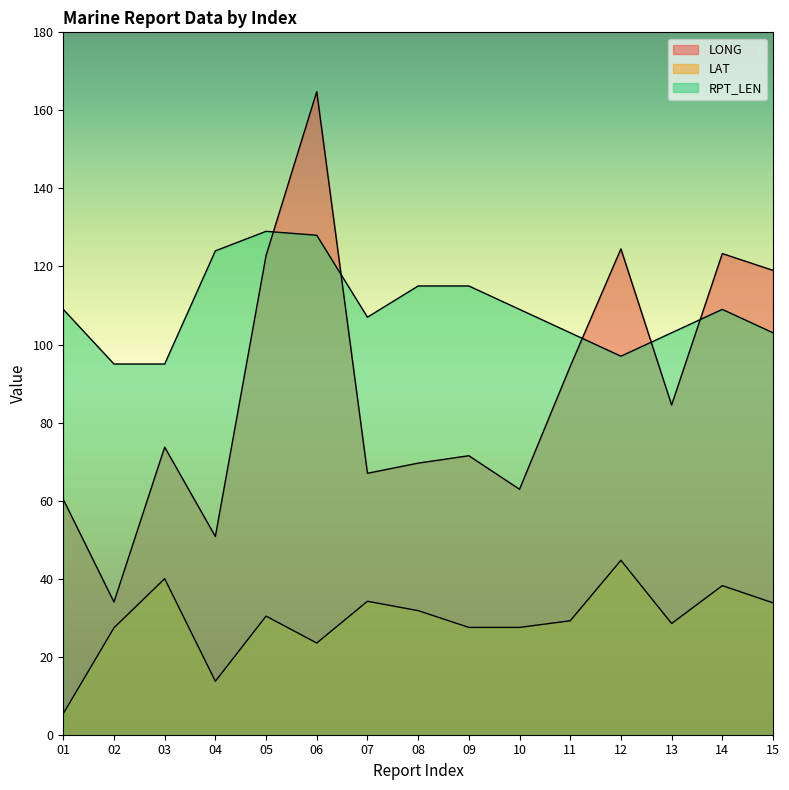

After their last crossing, which series has the higher values: RPT_LEN or LONG?

LONG